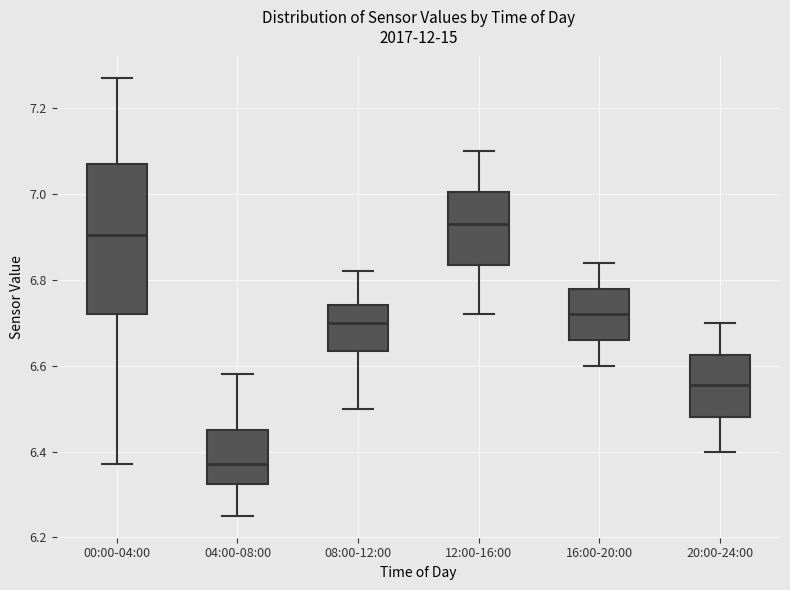

Reading left to right, transcribe this box plot: for each box, give where its median line is, the range the box spans, and where its two whiskers end, as read against the y-axis. The values are not printed on the chart, so give them approximately, as read against the axis.

00:00-04:00: median 6.90, box 6.72 to 7.08, whiskers 6.38 to 7.28
04:00-08:00: median 6.38, box 6.32 to 6.46, whiskers 6.26 to 6.58
08:00-12:00: median 6.70, box 6.64 to 6.74, whiskers 6.50 to 6.82
12:00-16:00: median 6.94, box 6.84 to 7.00, whiskers 6.72 to 7.10
16:00-20:00: median 6.72, box 6.66 to 6.78, whiskers 6.60 to 6.84
20:00-24:00: median 6.56, box 6.48 to 6.62, whiskers 6.40 to 6.70